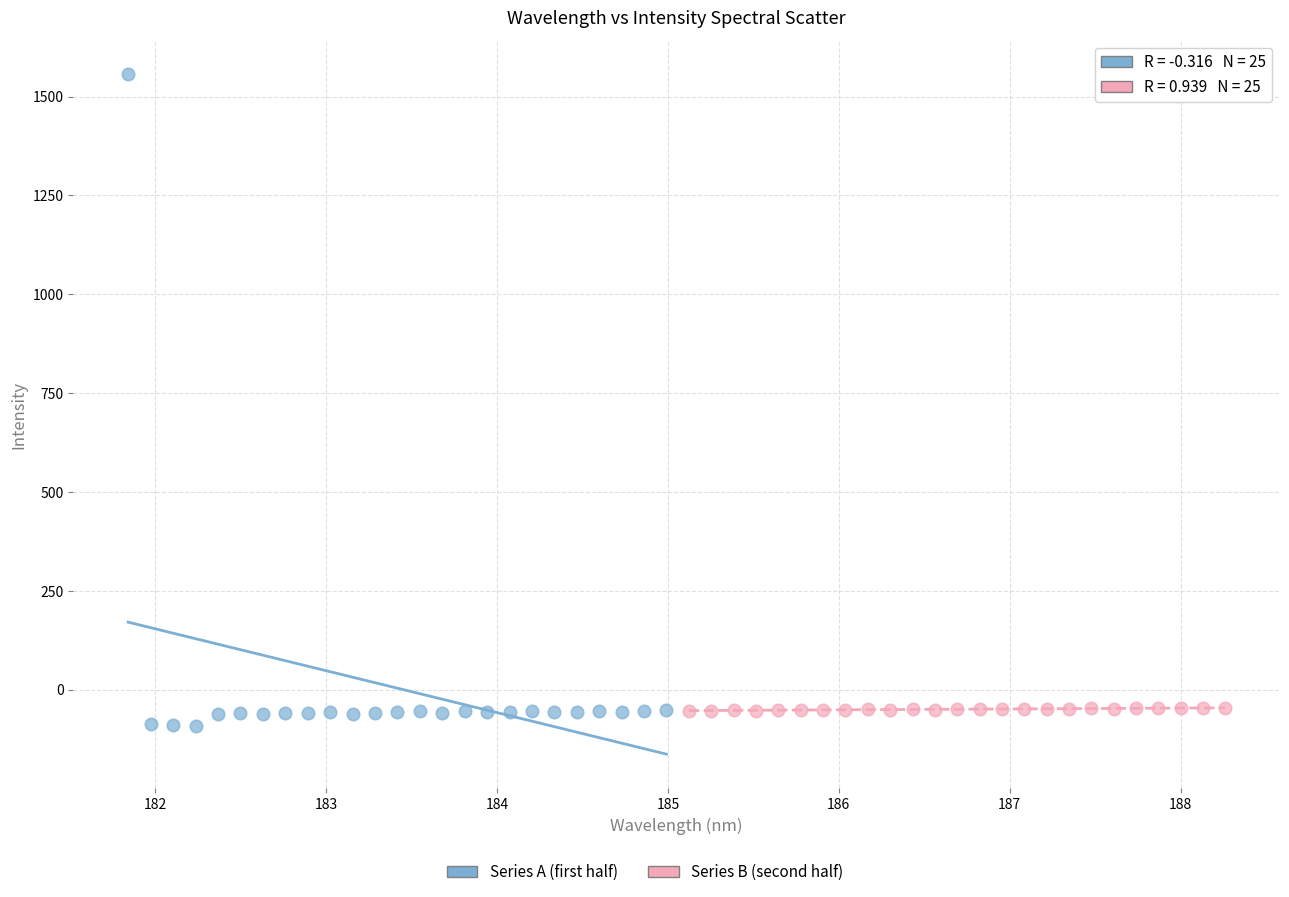

Which series contains the highest Y value?

Series A (first half)